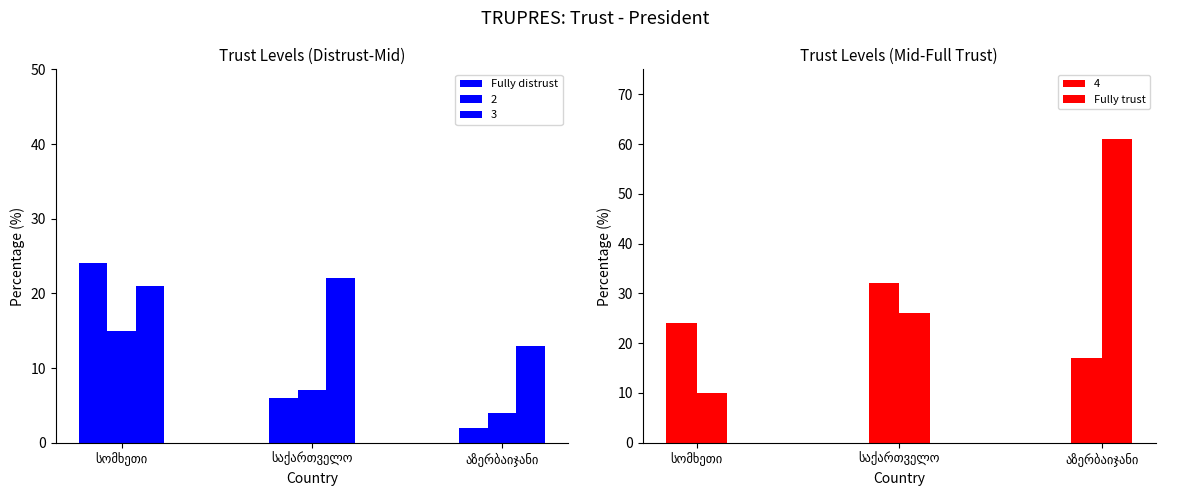

List the series in order of their peak value, lowest first.

Fully distrust, Fully trust